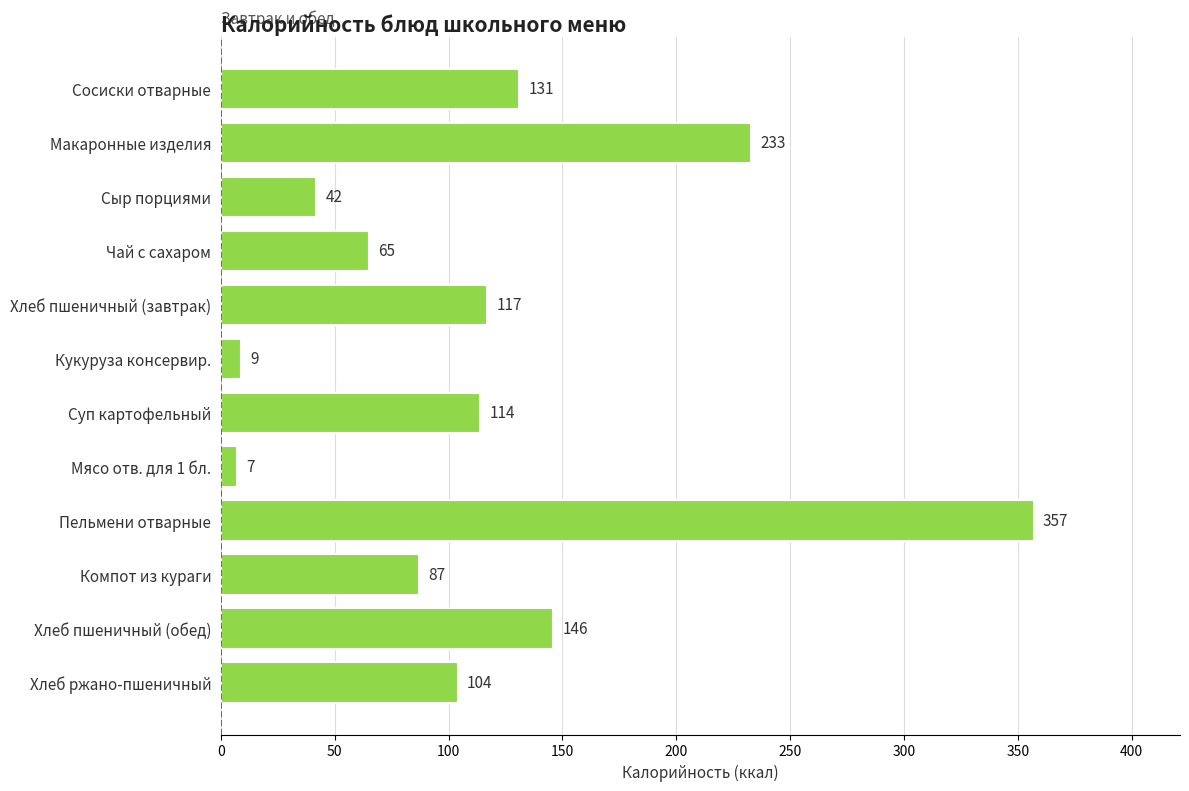

The value at Хлеб пшеничный (обед) is 146. True or false?

True